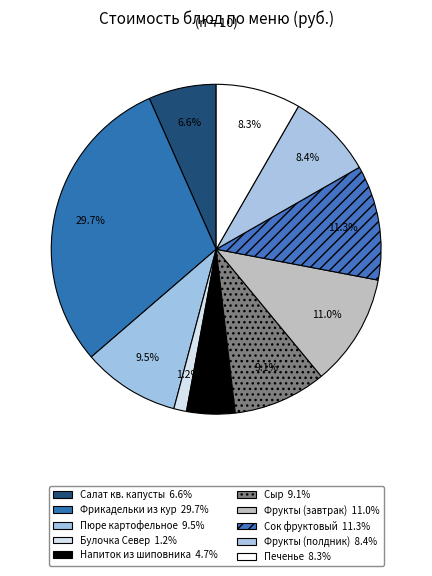

Rank the categories by value from lowest to highest.

Булочка Север, Напиток из шиповника, Салат квашеной капусты с луком, Печенье, Фрукты (полдник), Сыр, Пюре картофельное, Фрукты (завтрак), Сок фруктовый, Фрикадельки из кур